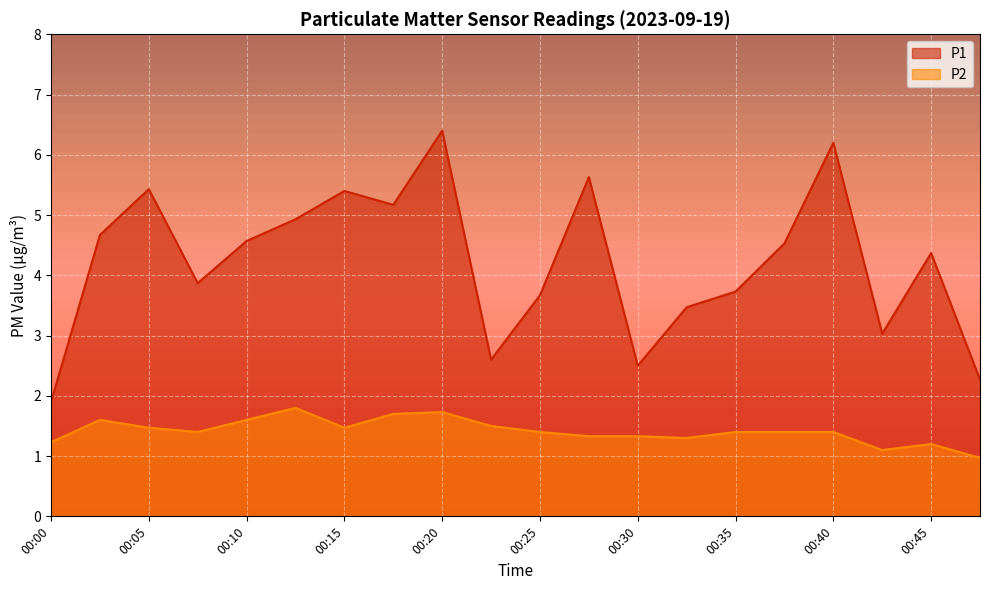

At which category does P1 reach its first local peak?

00:05